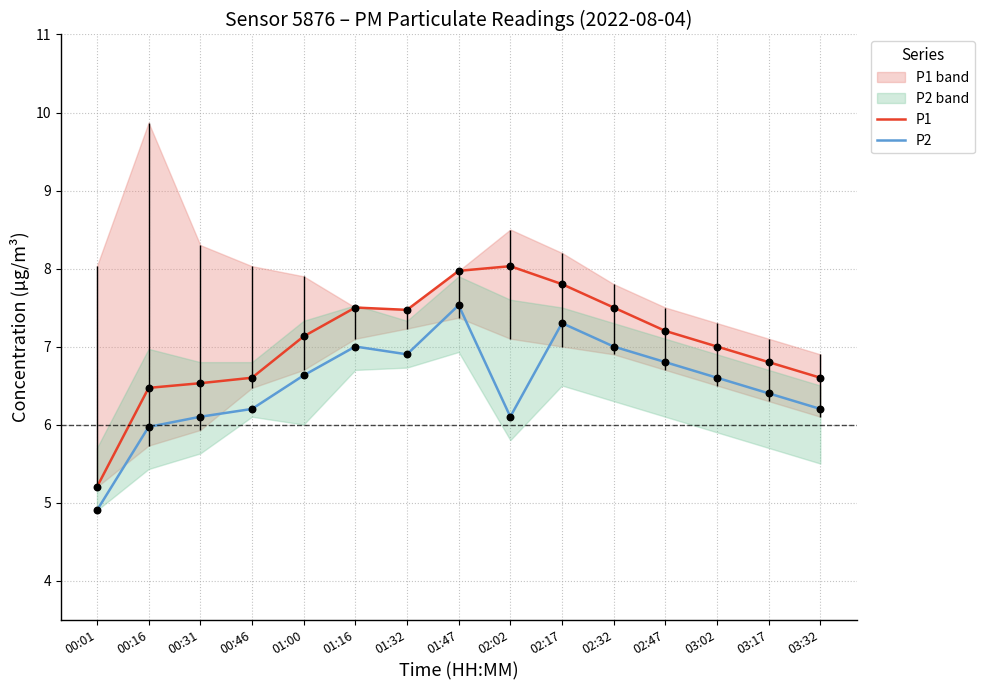

True or false: P1 and P2 intersect in this chart.

False